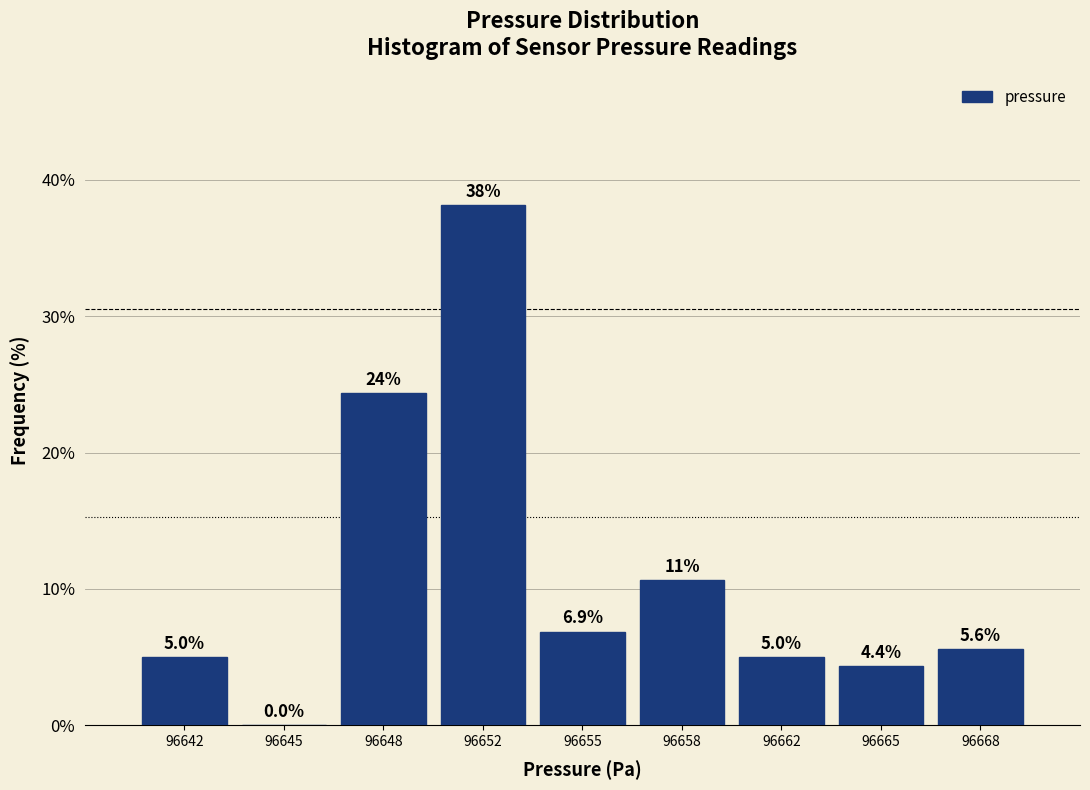

Reading left to right, list all the values displayed in this chart.

96642=5.0	96645=0.0	96648=24.4	96652=38.1	96655=6.9	96658=10.6	96662=5.0	96665=4.4	96668=5.6